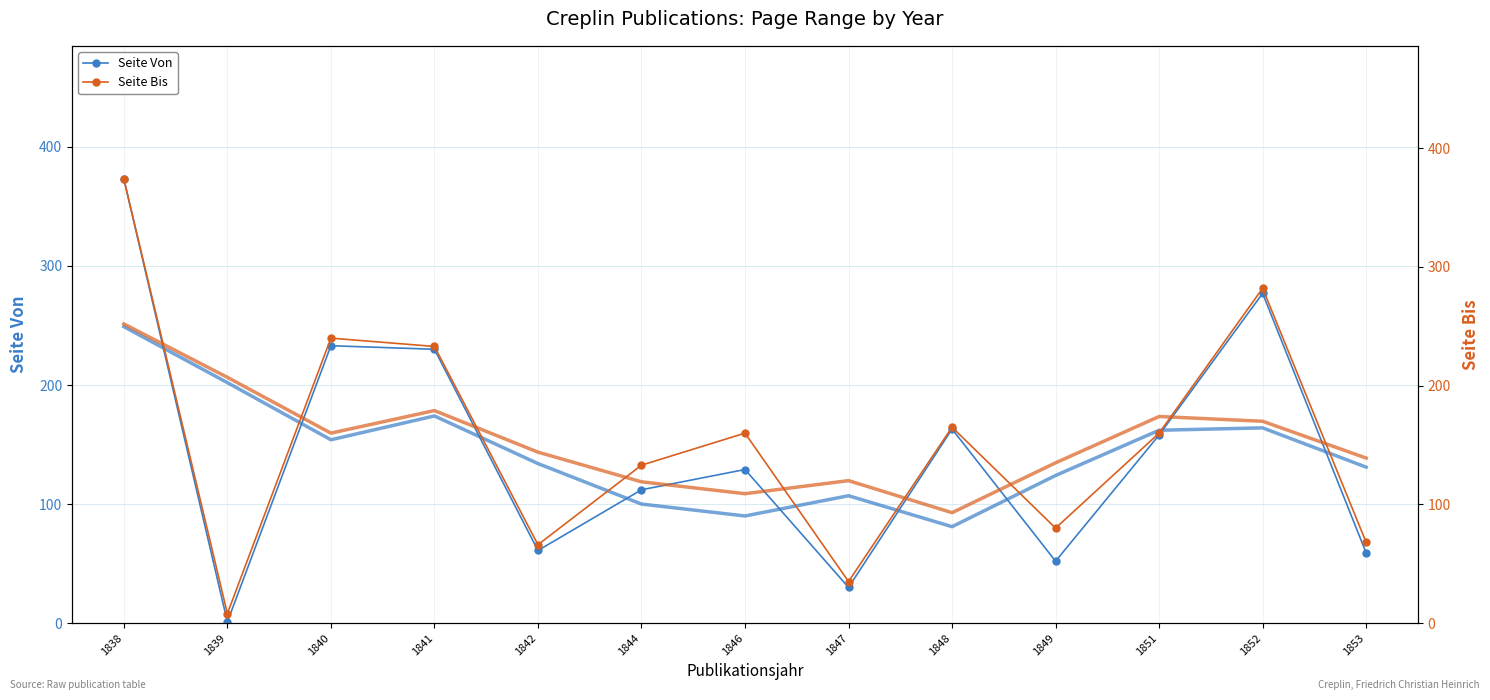

Count the number of categories in the chart.

13